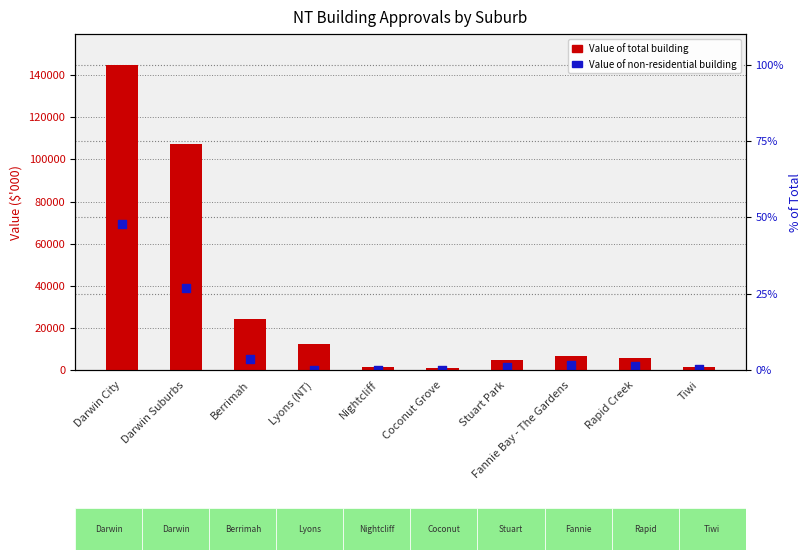

At how many categories does at least one series exceed 42716?

2